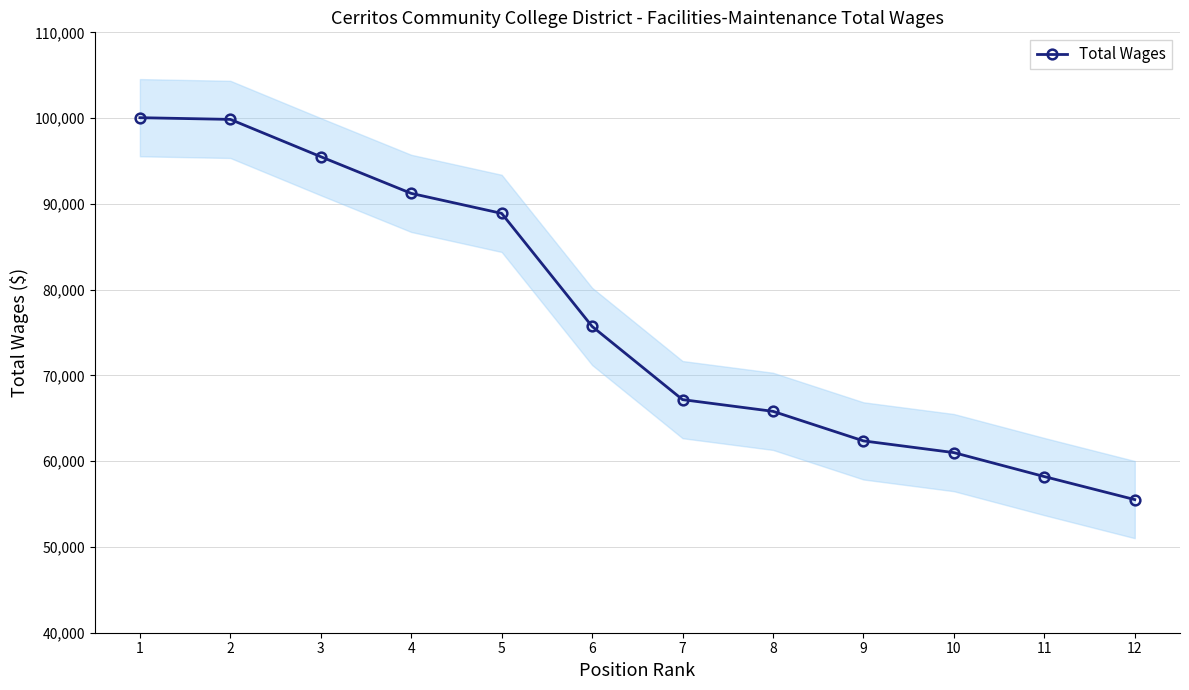

Rank the categories by value from lowest to highest.

12, 11, 10, 9, 8, 7, 6, 5, 4, 3, 2, 1